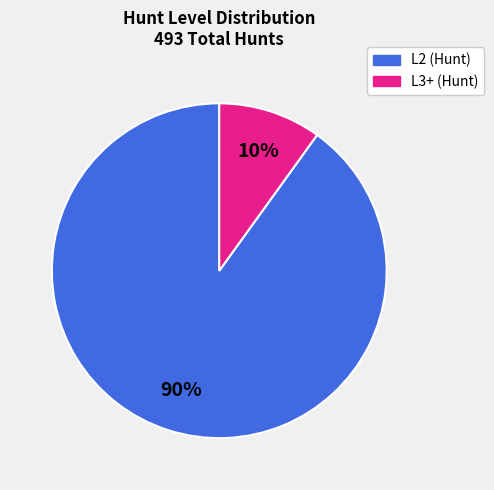

Is there any slice that represents more than half of the pie?

Yes